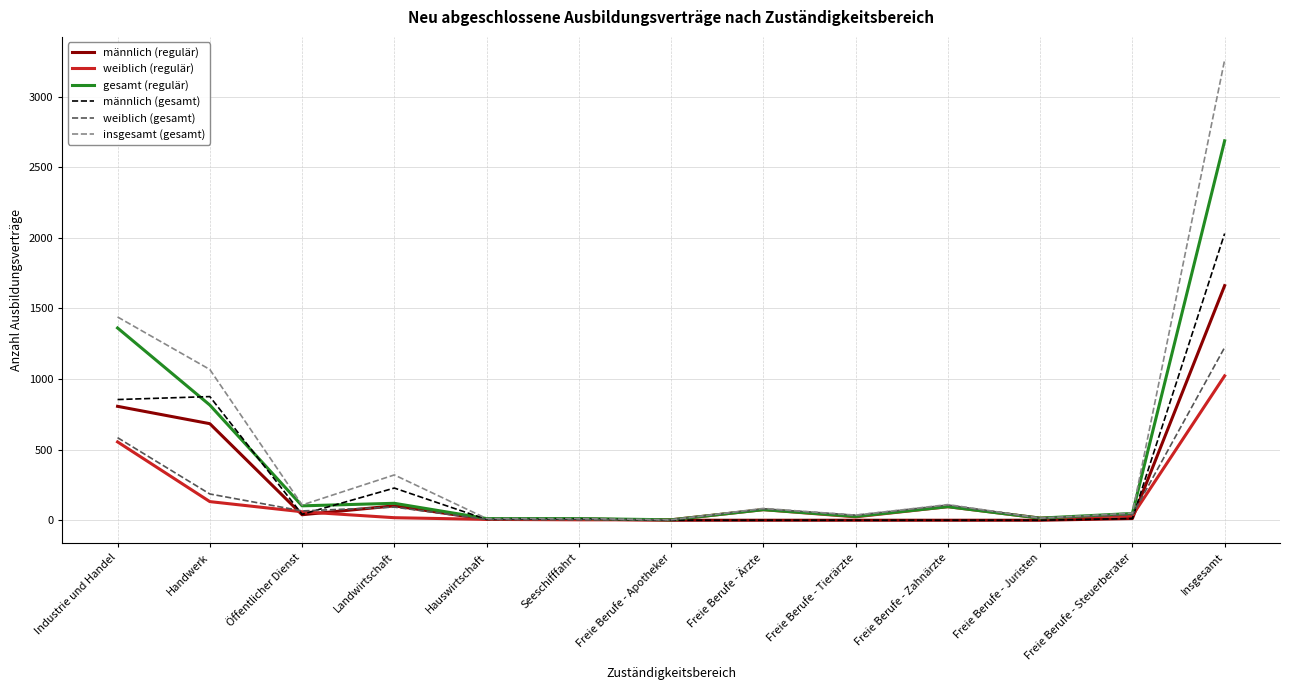

How many values in the insgesamt (gesamt) series are below 84?

6